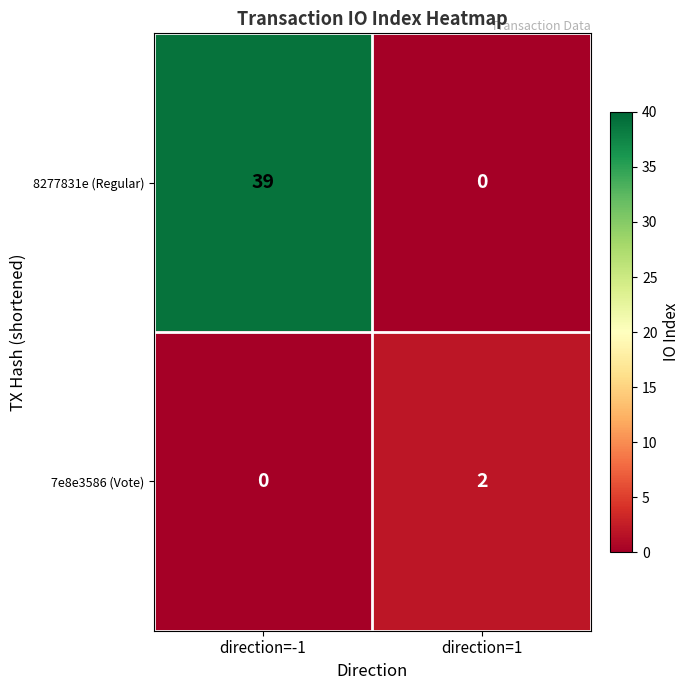

Reading right to left, extract all data points from this chart.

8277831e (Regular): 0	39
7e8e3586 (Vote): 2	0